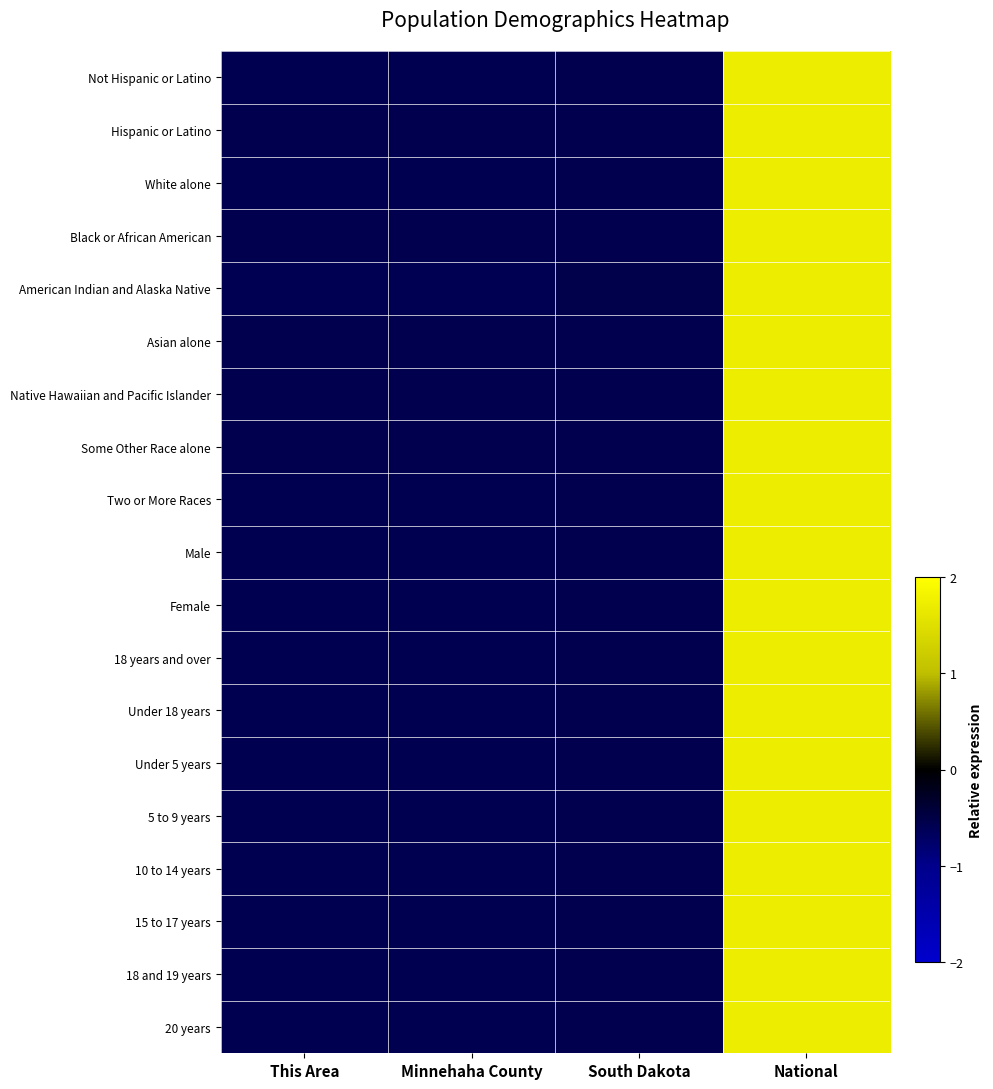

Which series changed the most between Minnehaha County and South Dakota?

American Indian and Alaska Native